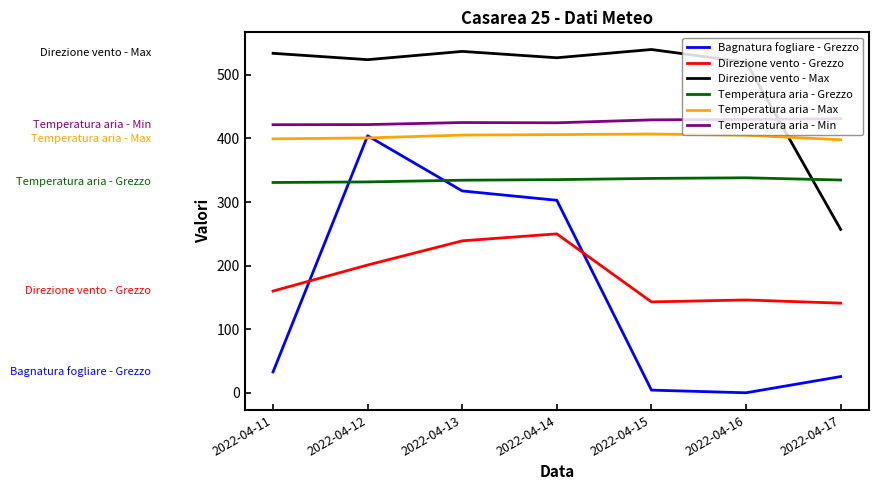

What is the total value across all series at 2022-04-11?

1878.7